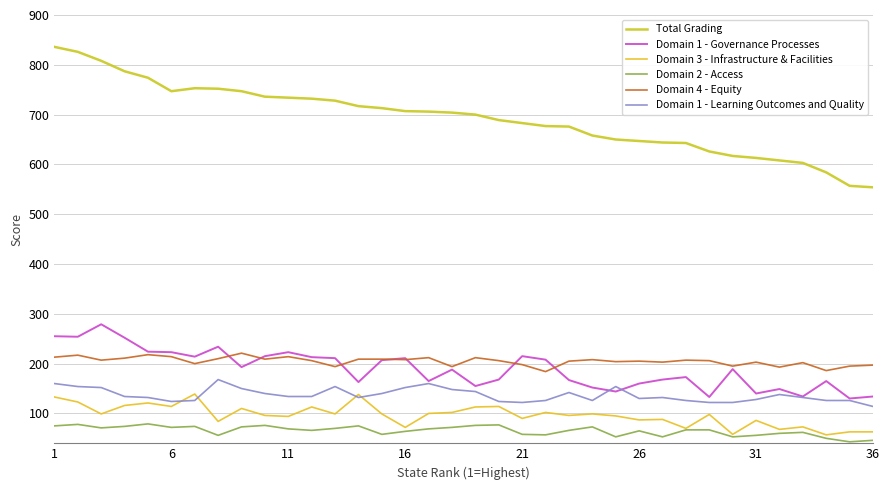

Does the chart display data point markers on the line(s)?

No